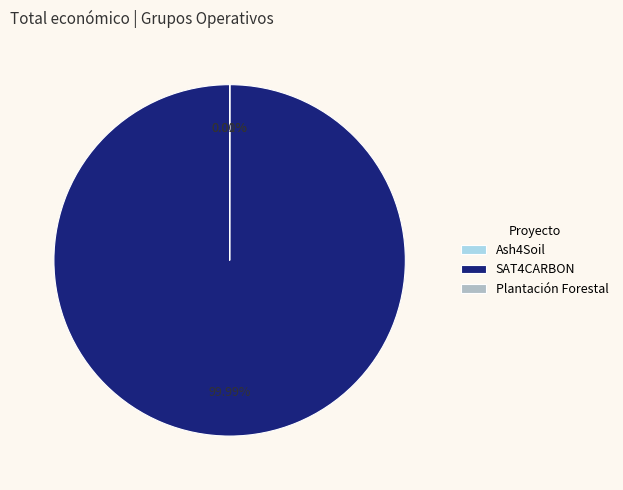

Does any single category account for the majority?

Yes